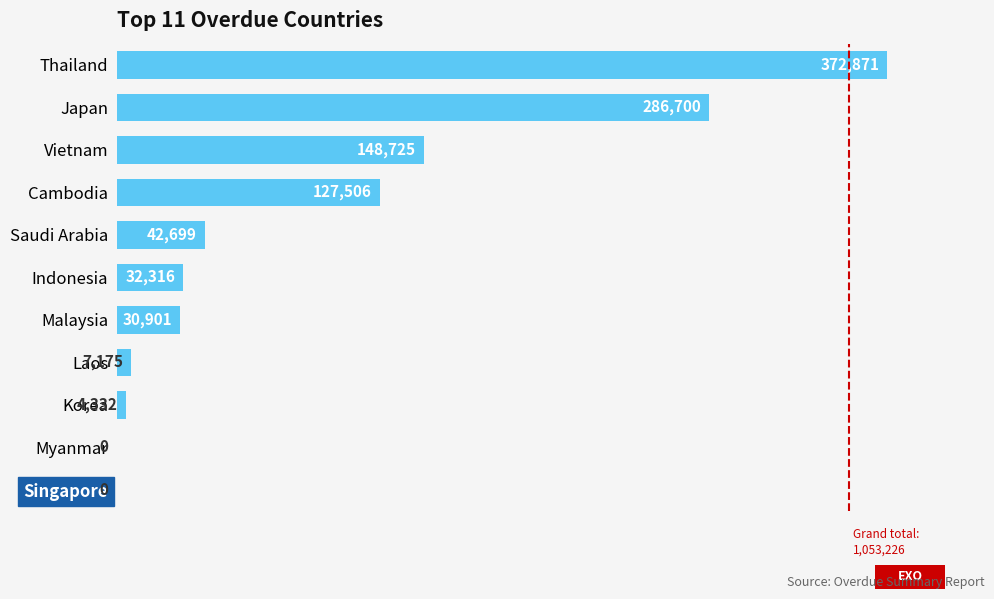

True or false: the data shows 205610.5 at Cambodia.

False